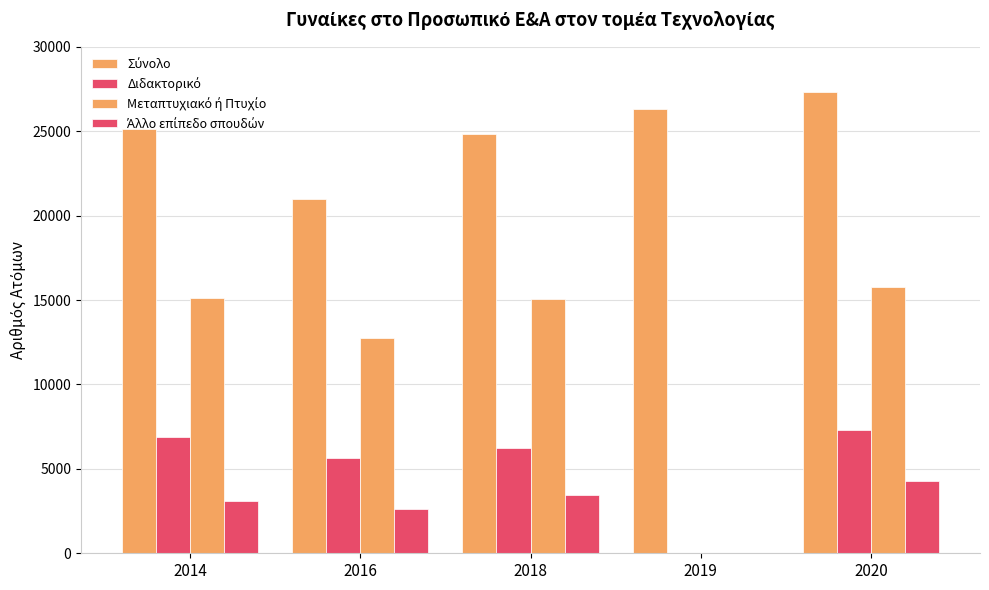

Reading left to right, what are all the values shown in this chart?

Σύνολο: 2014=25118	2016=20999	2018=24805	2019=26289	2020=27341
Διδακτορικό: 2014=6893	2016=5615	2018=6262	2019=0	2020=7319
Μεταπτυχιακό ή Πτυχίο: 2014=15101	2016=12751	2018=15089	2019=0	2020=15751
Άλλο επίπεδο σπουδών: 2014=3124	2016=2633	2018=3454	2019=0	2020=4271